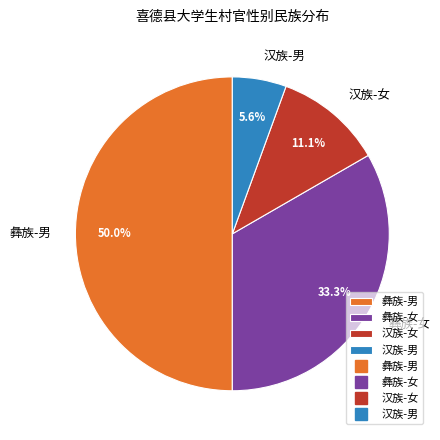

Does 汉族-女 account for over 50% of the chart?

No